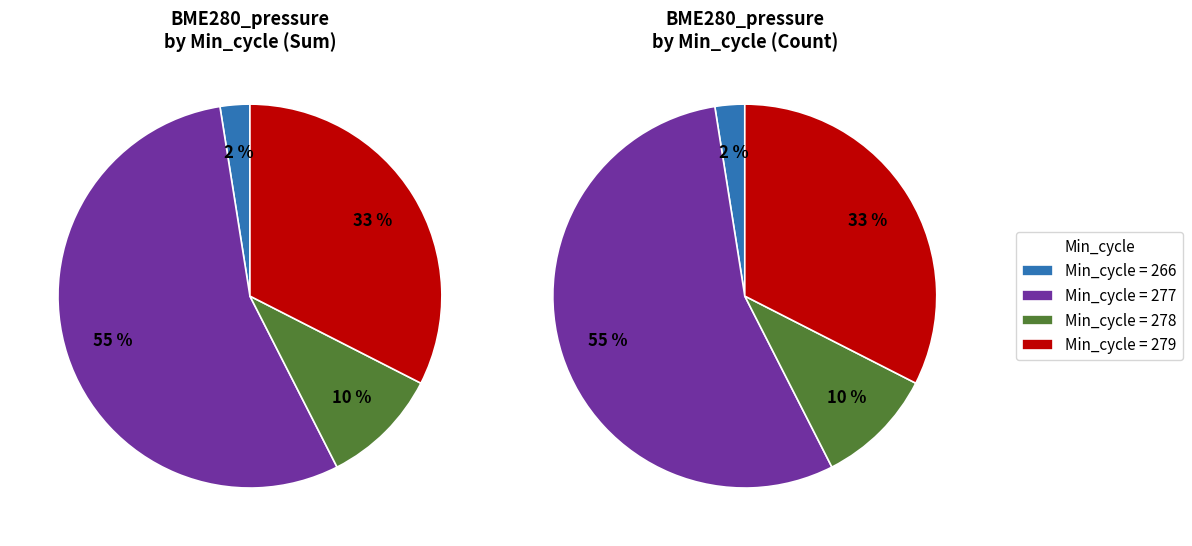

Which has a higher value, 277 or 277?

277